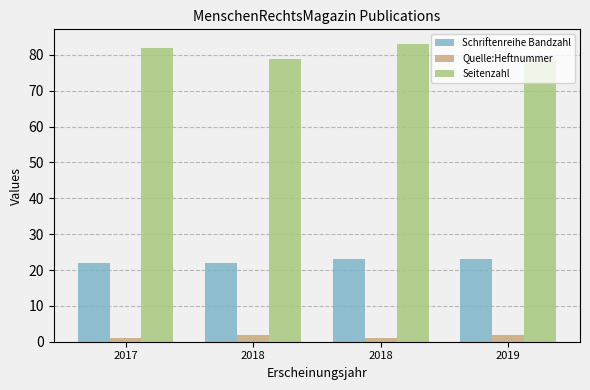

How many values in the Quelle:Heftnummer series are below 2?

2